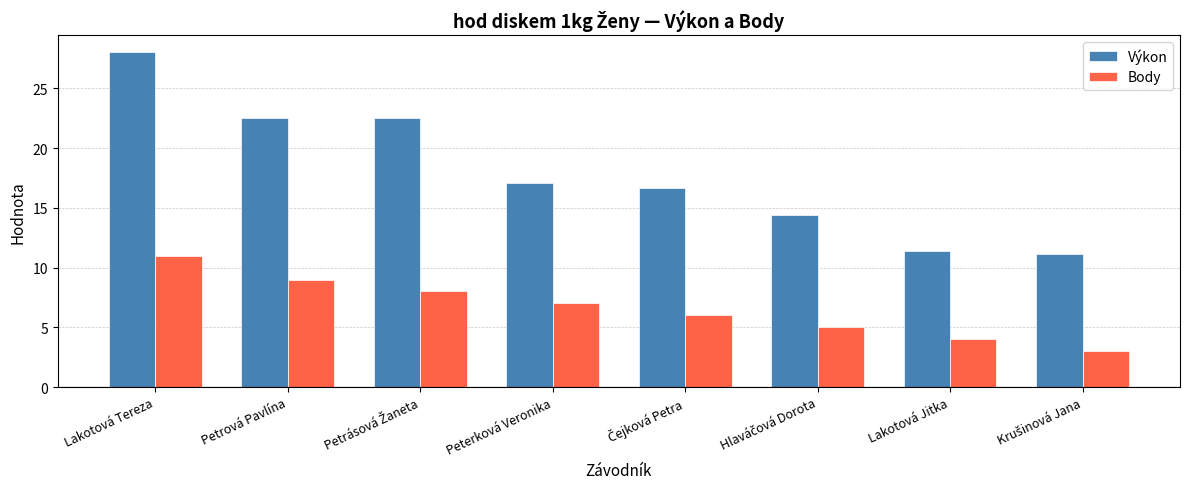

What is the difference between the maximum and second lowest values in the Výkon series?

16.6